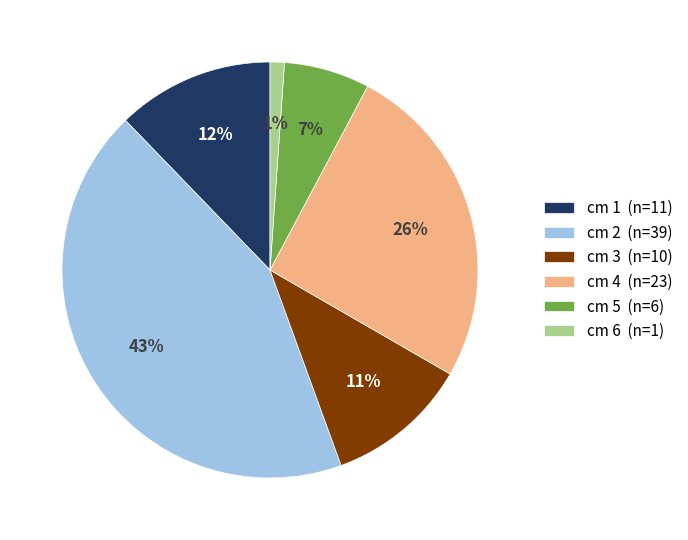

Count the number of slices in the pie.

6